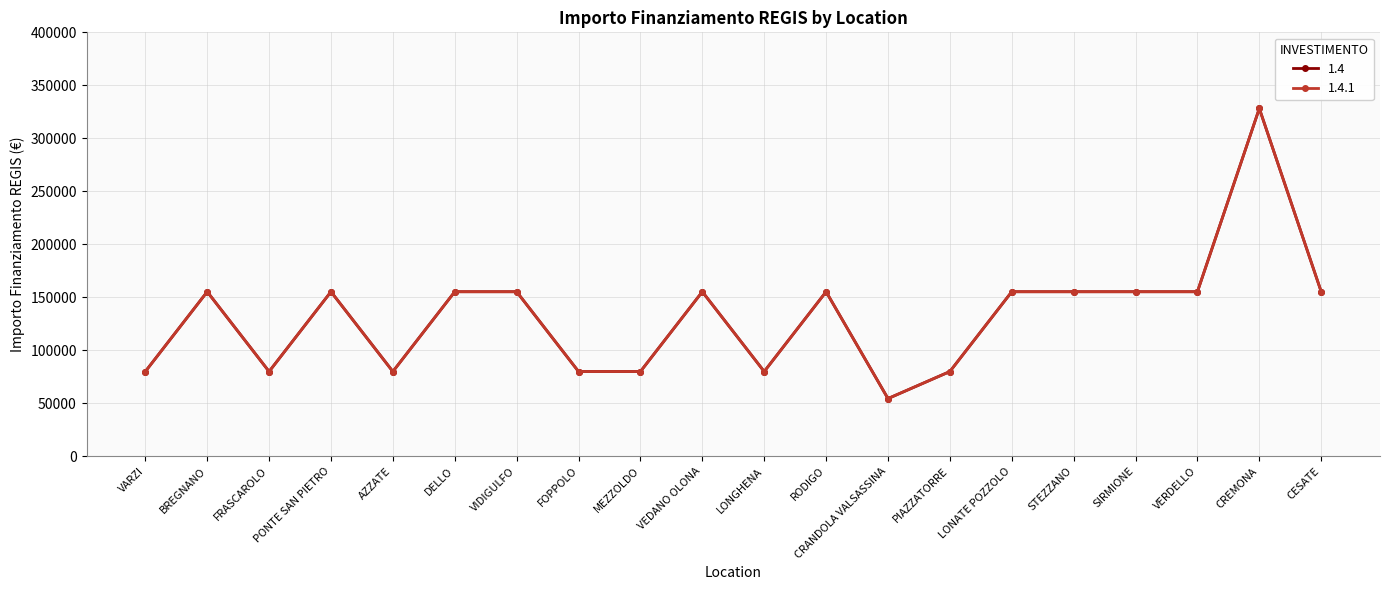

Is this an area chart (filled region under the line)?

No